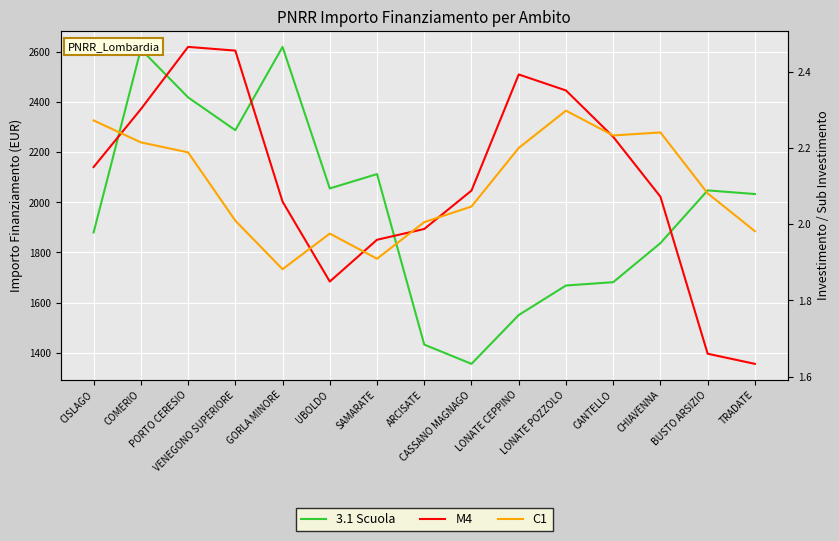

What position from the right is LONATE CEPPINO?

6